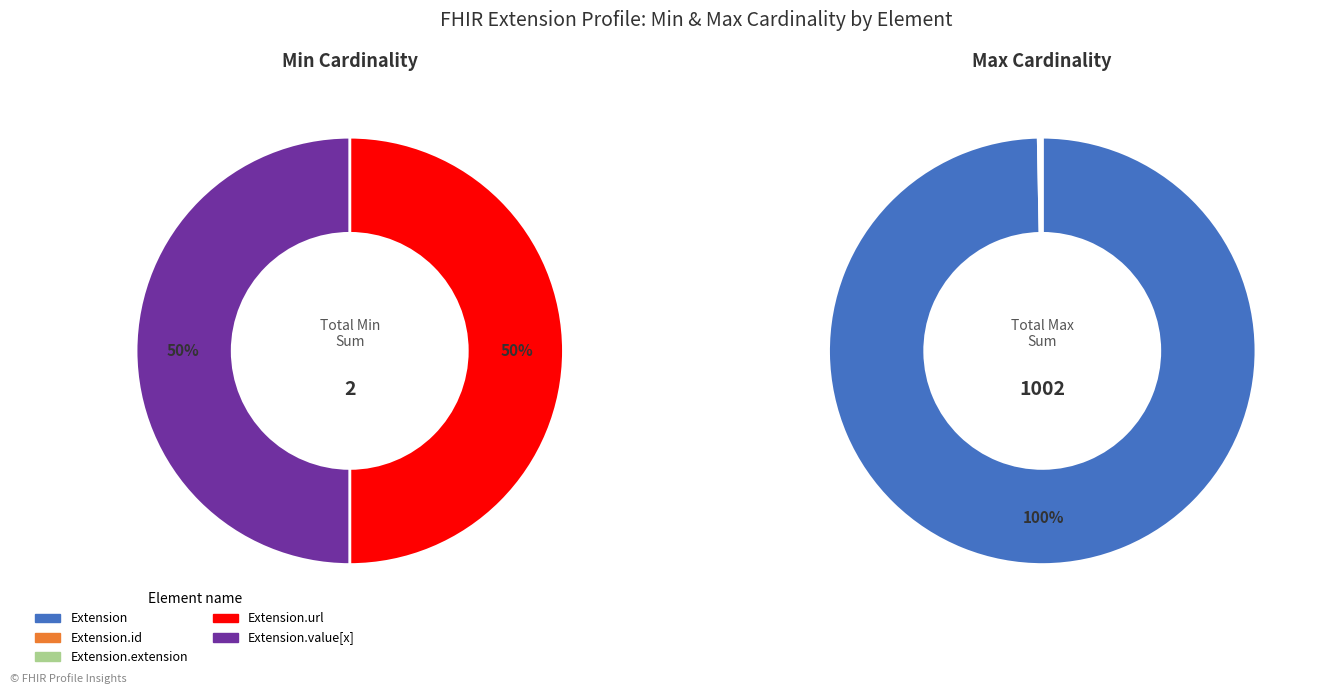

Which slice is the largest?

Extension